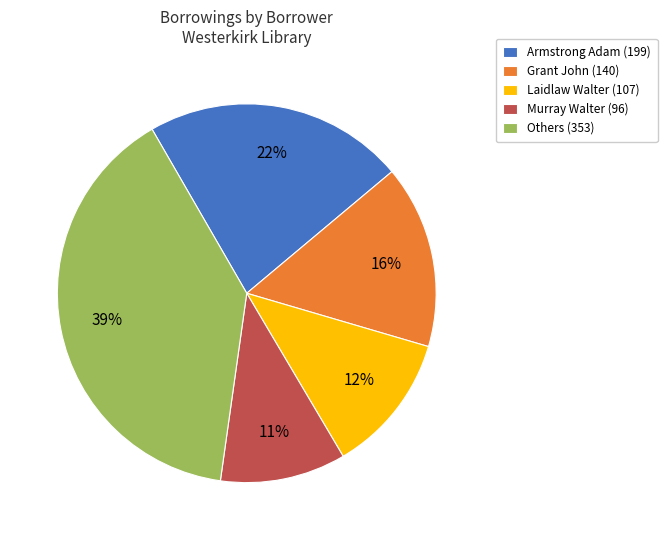

To the nearest percent, what is the average slice percentage?

20%